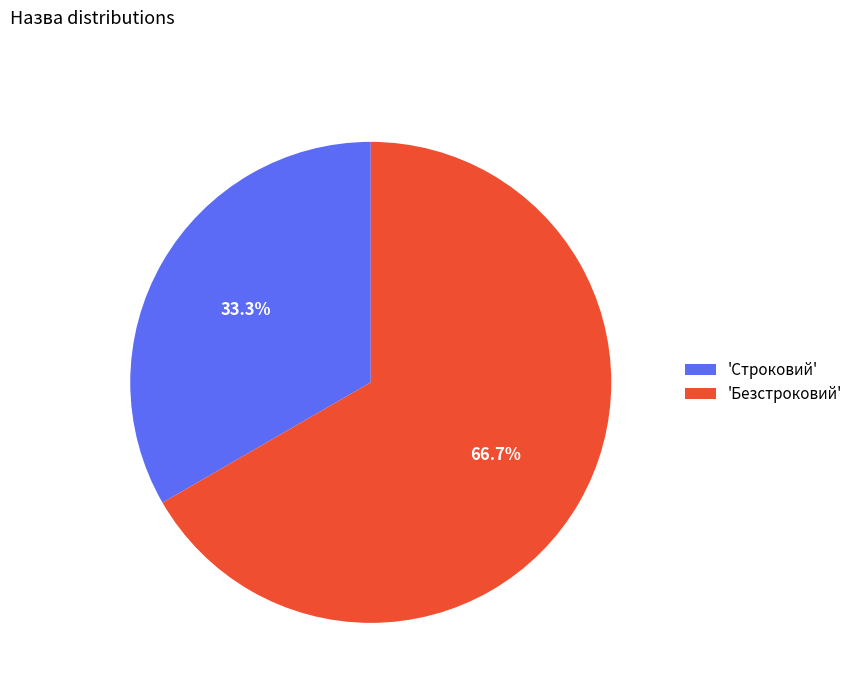

Approximately how many times larger is the value at 'Строковий' compared to 'Безстроковий'?

0.5